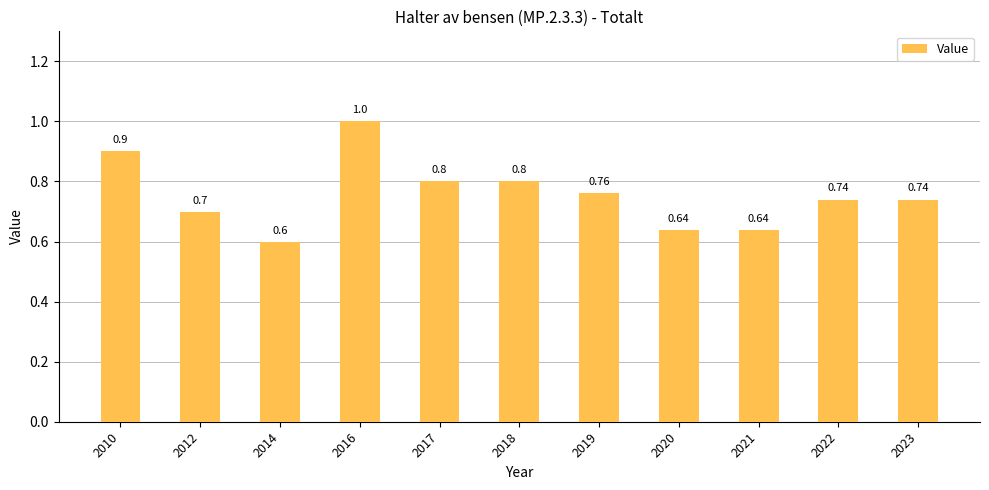

Reading right to left, what are all the values shown in this chart?

2023=0.7	2022=0.7	2021=0.6	2020=0.6	2019=0.8	2018=0.8	2017=0.8	2016=1.0	2014=0.6	2012=0.7	2010=0.9